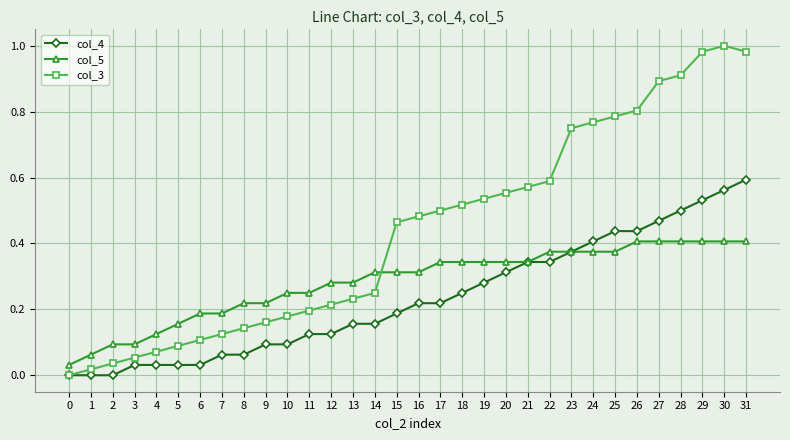

Between 9 and 30, which series saw the biggest shift?

col_3